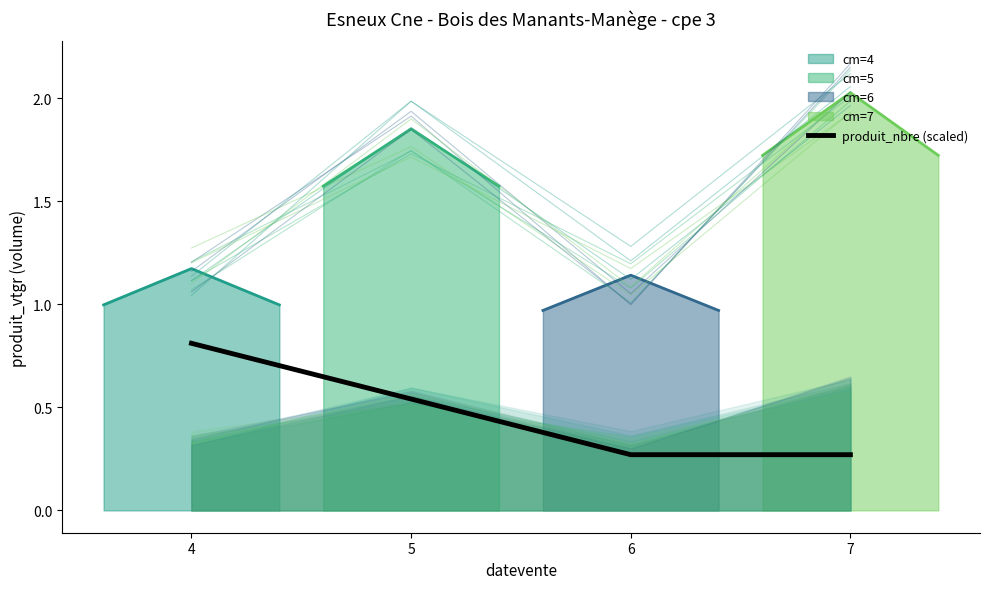

Which category has the highest value in the produit_nbre (scaled) series?

4